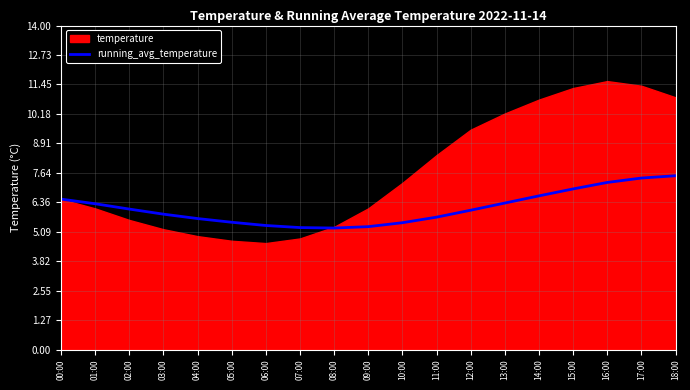

The running_avg_temperature series shows 9.2 at 08:00. True or false?

False